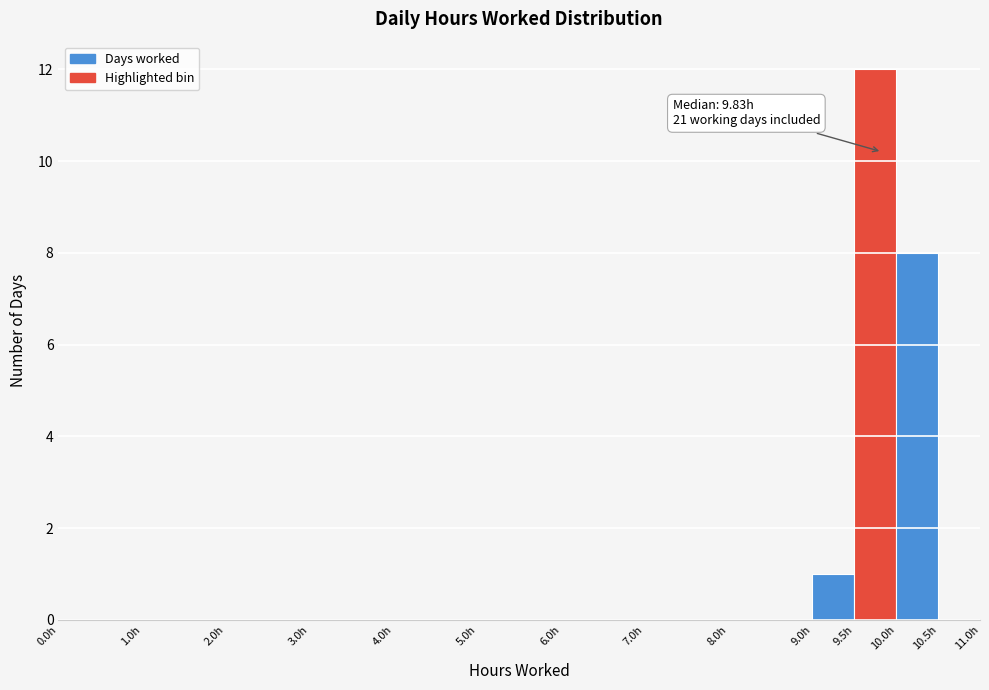

Which range on the x-axis has the tallest bar?

9.5 to 10.0